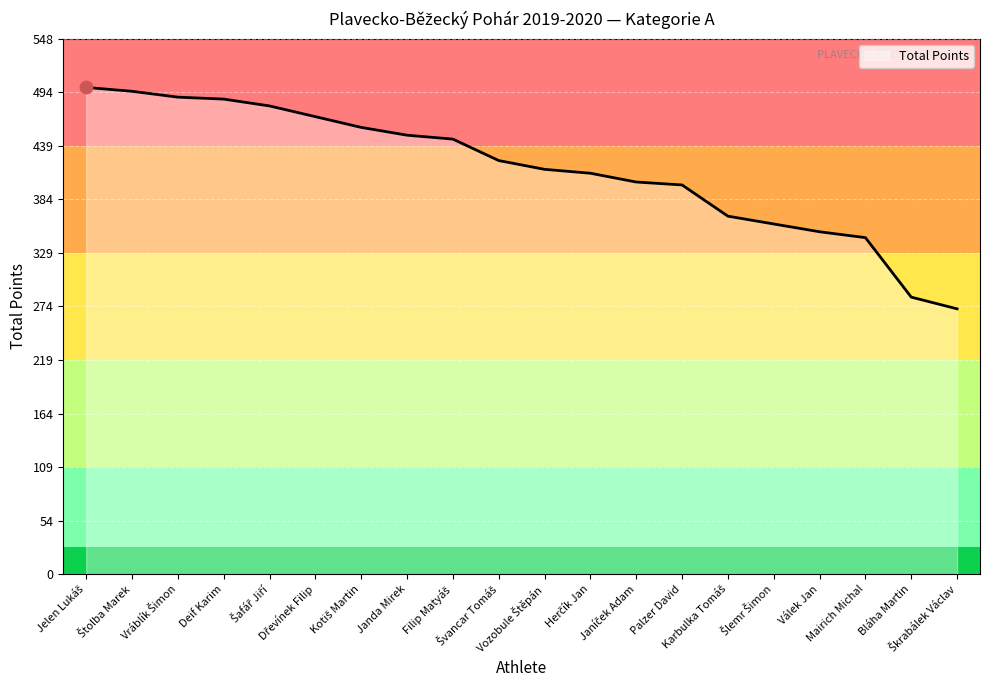

What is the difference between the maximum and minimum values?

227